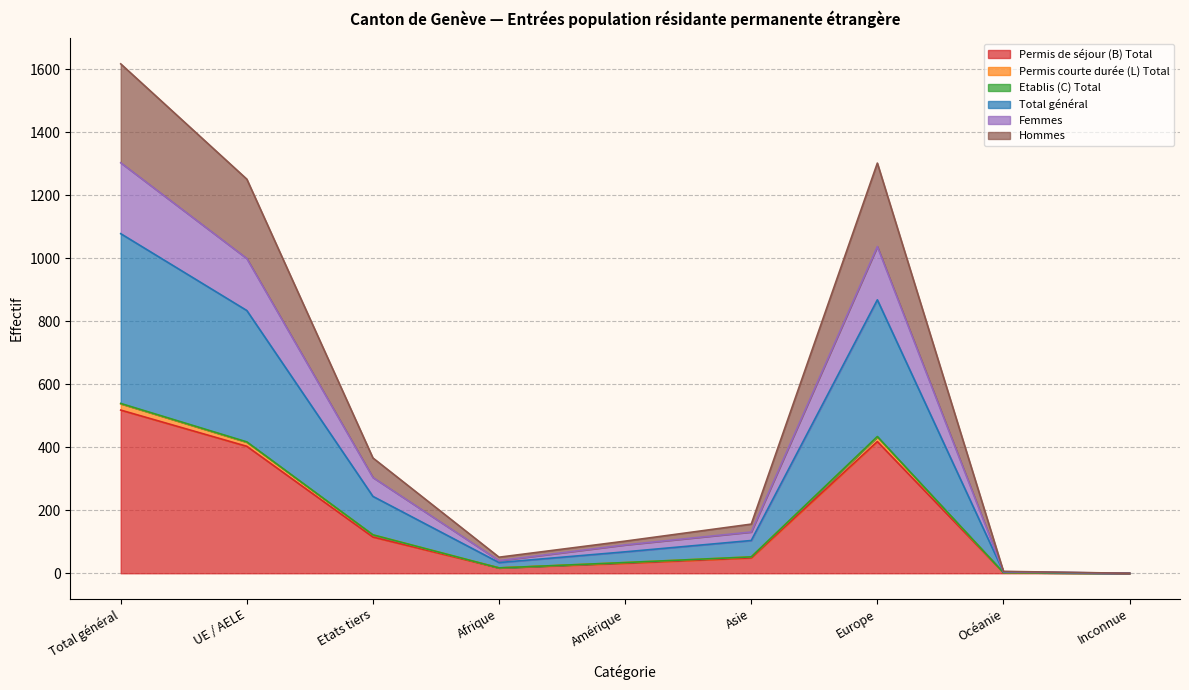

At which label does Permis courte durée (L) Total reach its peak?

Total général